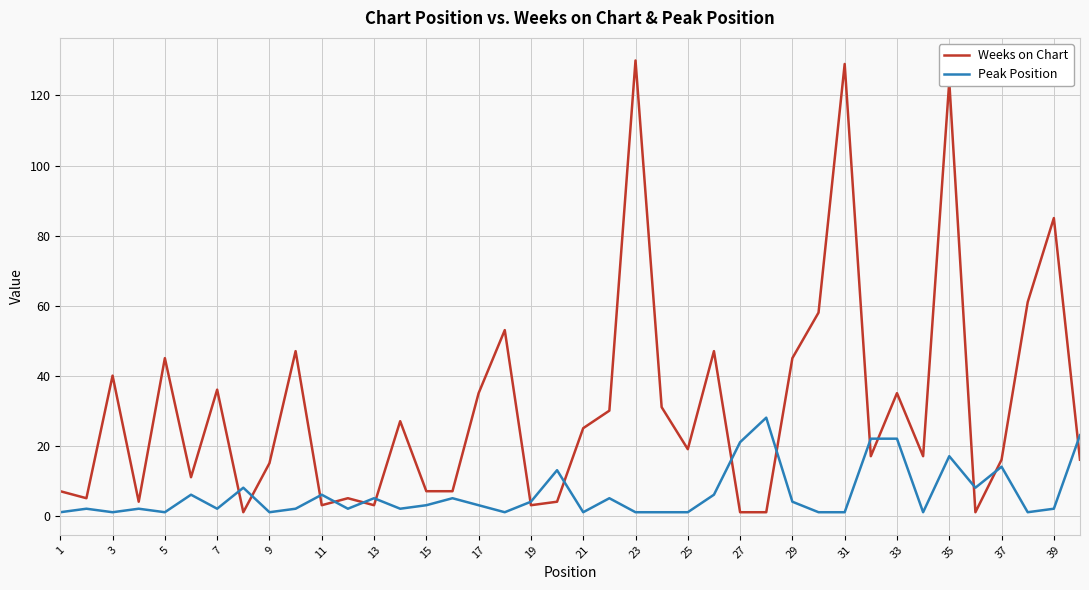

What is the maximum value for Peak Position?

28